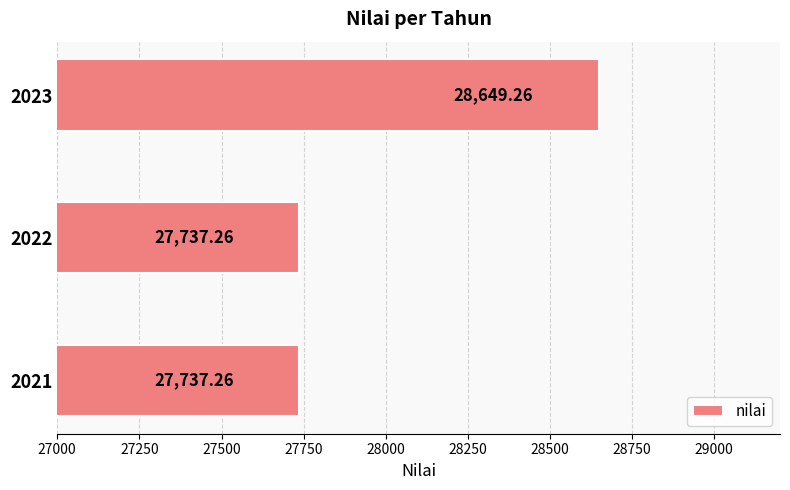

What is the ratio of the value at 2023 to the value at 2022?

1.0